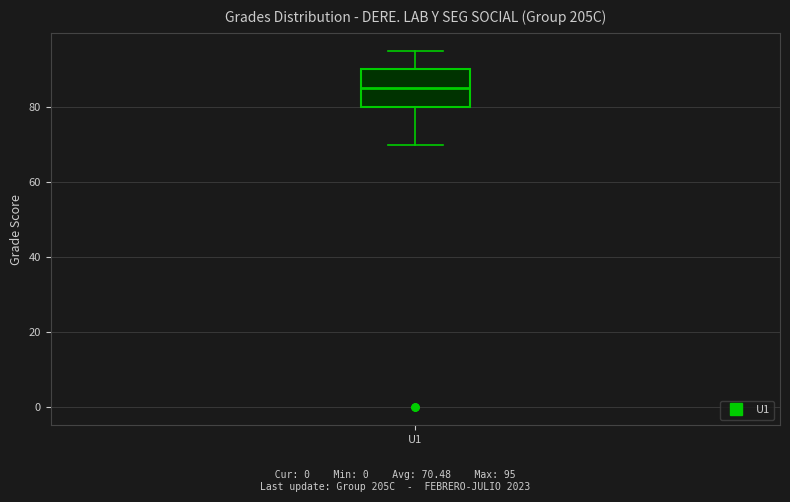

Read this box plot against the y-axis: the position of the median line, the range covered by the box, and the ends of both whiskers. The values are not printed on the chart, so give them approximately, as read against the axis.

median 86, box 80 to 90, whiskers 70 to 96